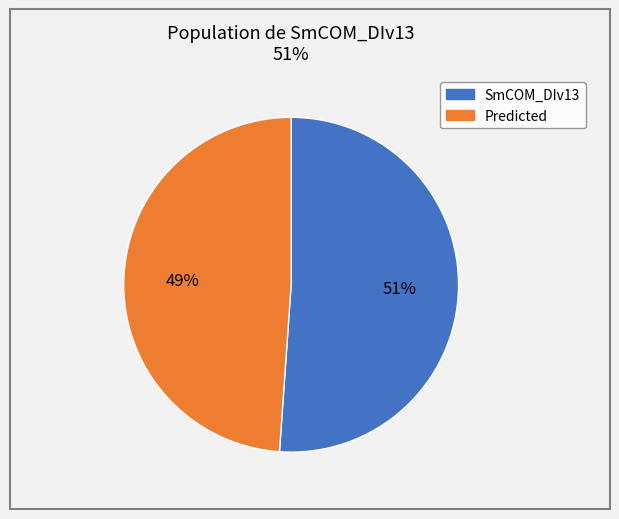

True or false: Predicted accounts for 49% of the total.

True